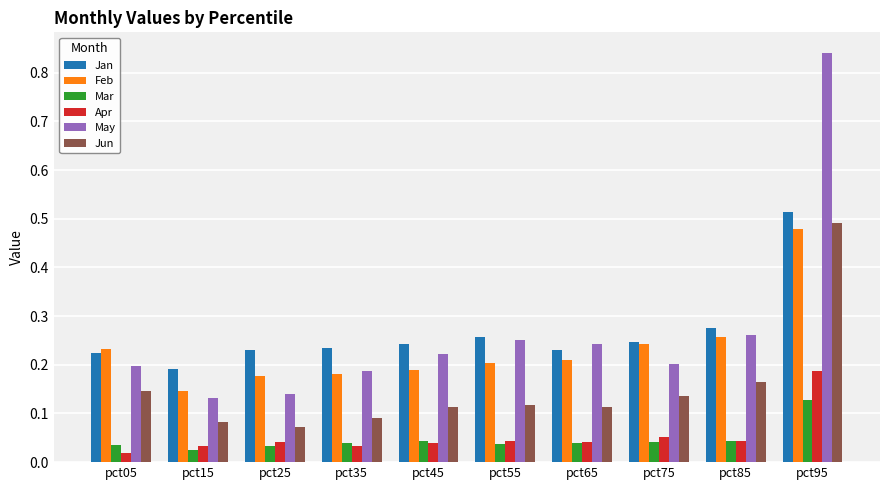

Does the chart contain stacked bars?

No